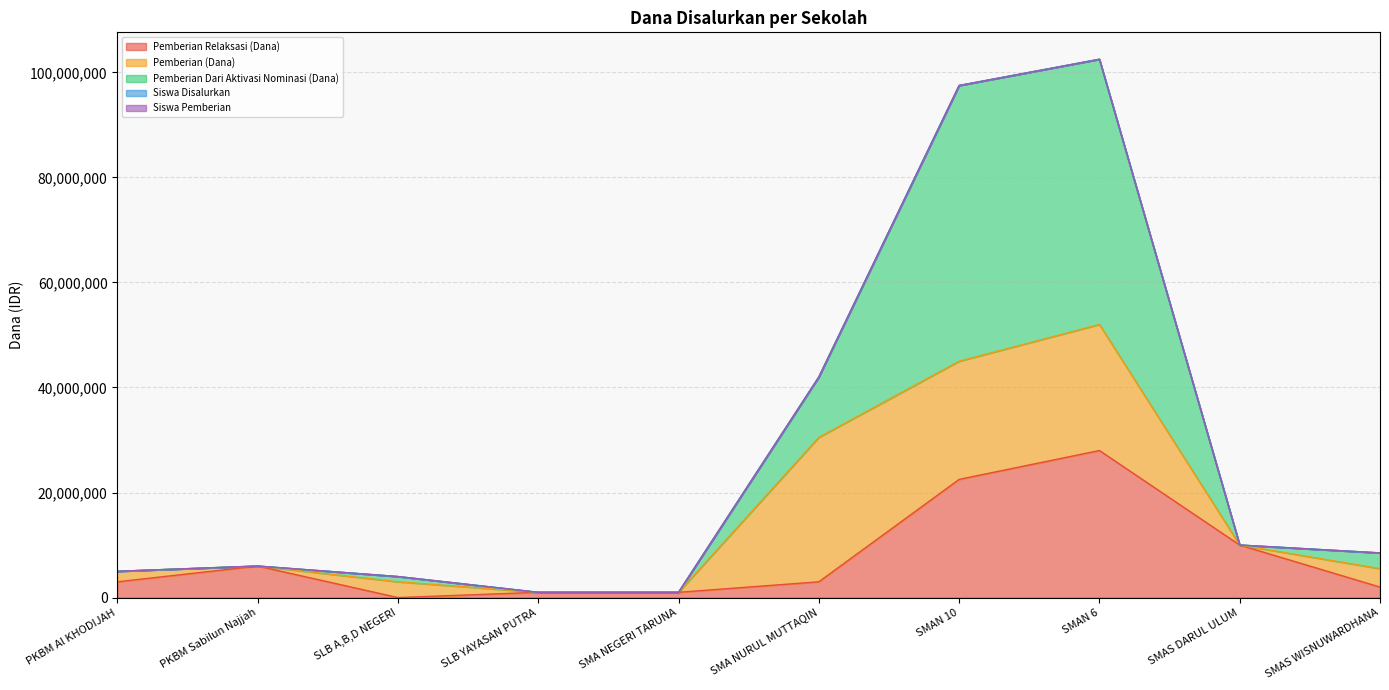

What is the maximum value shown in the chart?

102500143